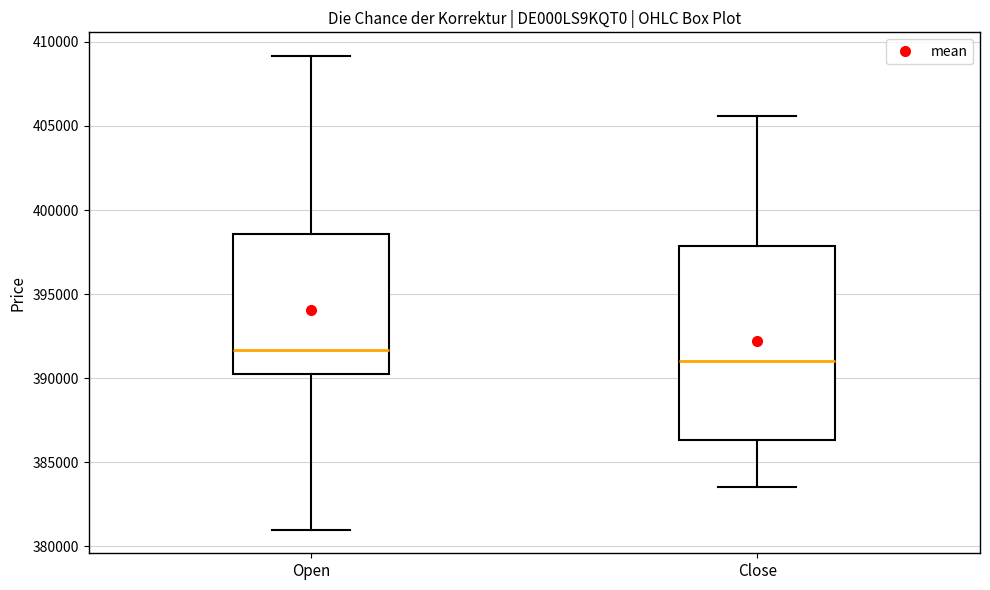

Which box's median line is the lowest?

Close